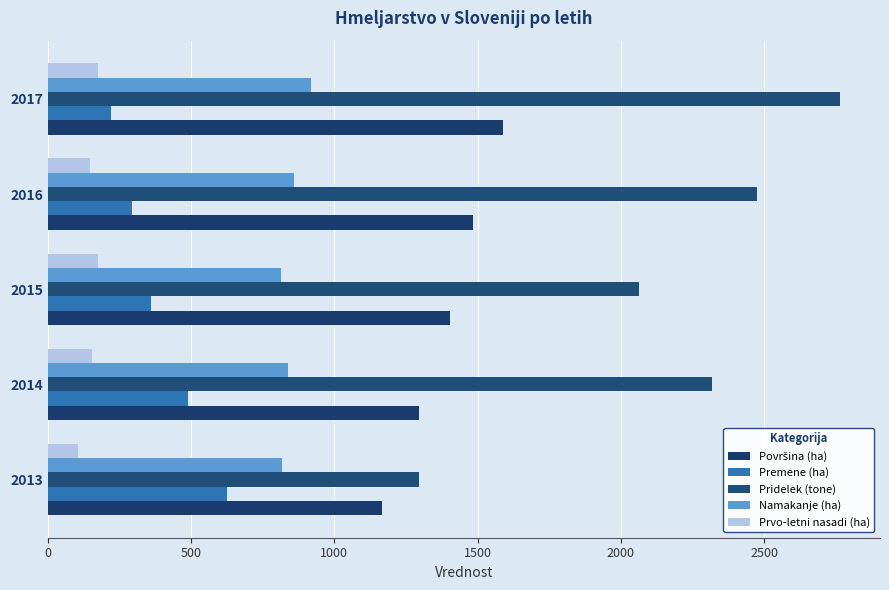

How many categories are shown in the chart?

5